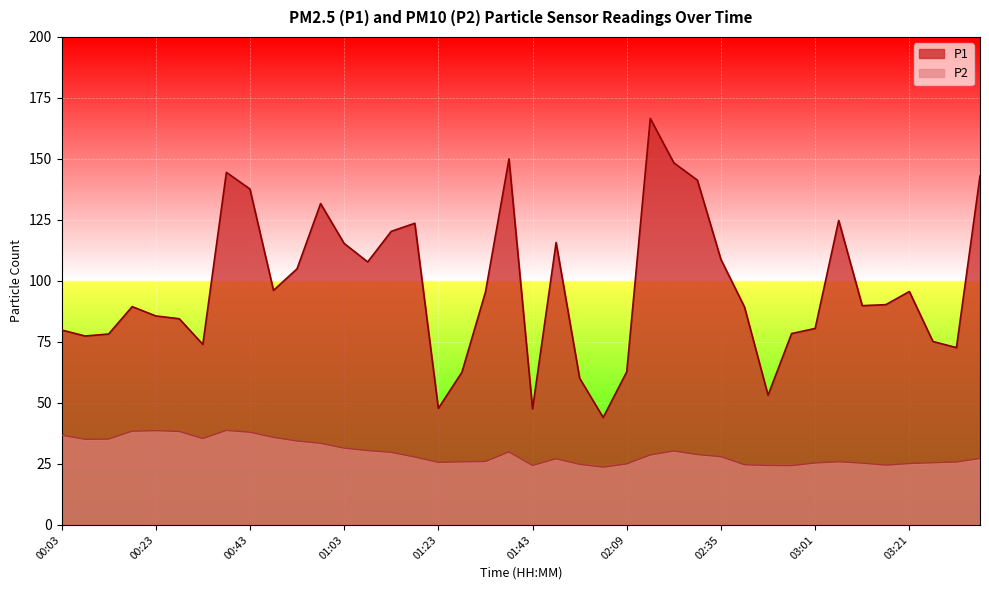

List the series in order of their peak value, highest first.

P1, P2